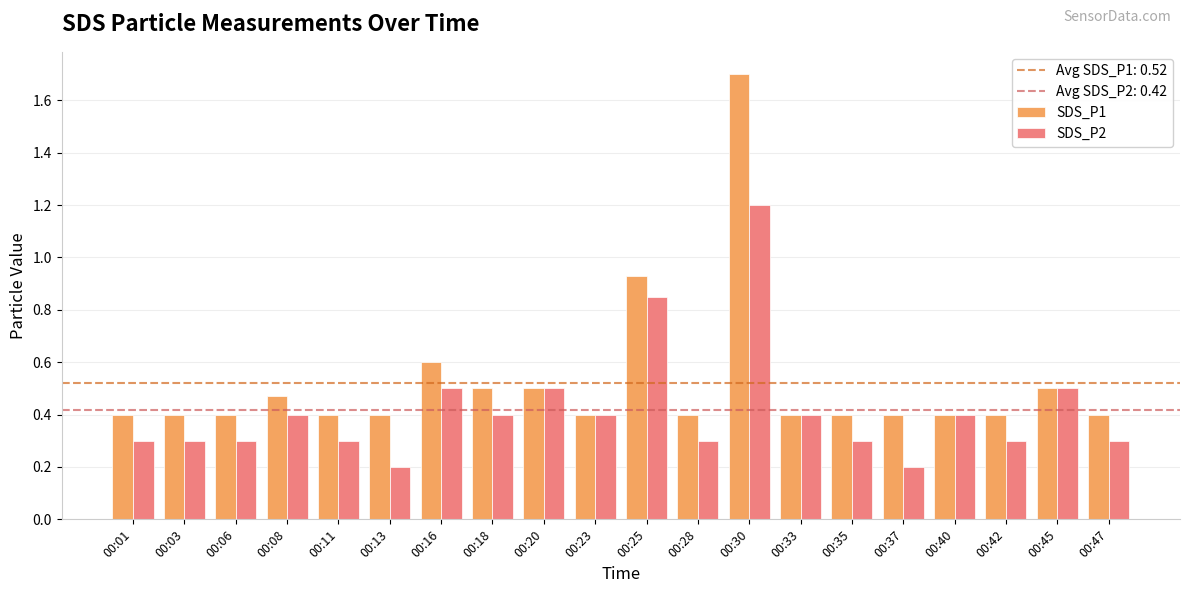

What is the value of the SDS_P2 bar at the 15th from the left?

0.3